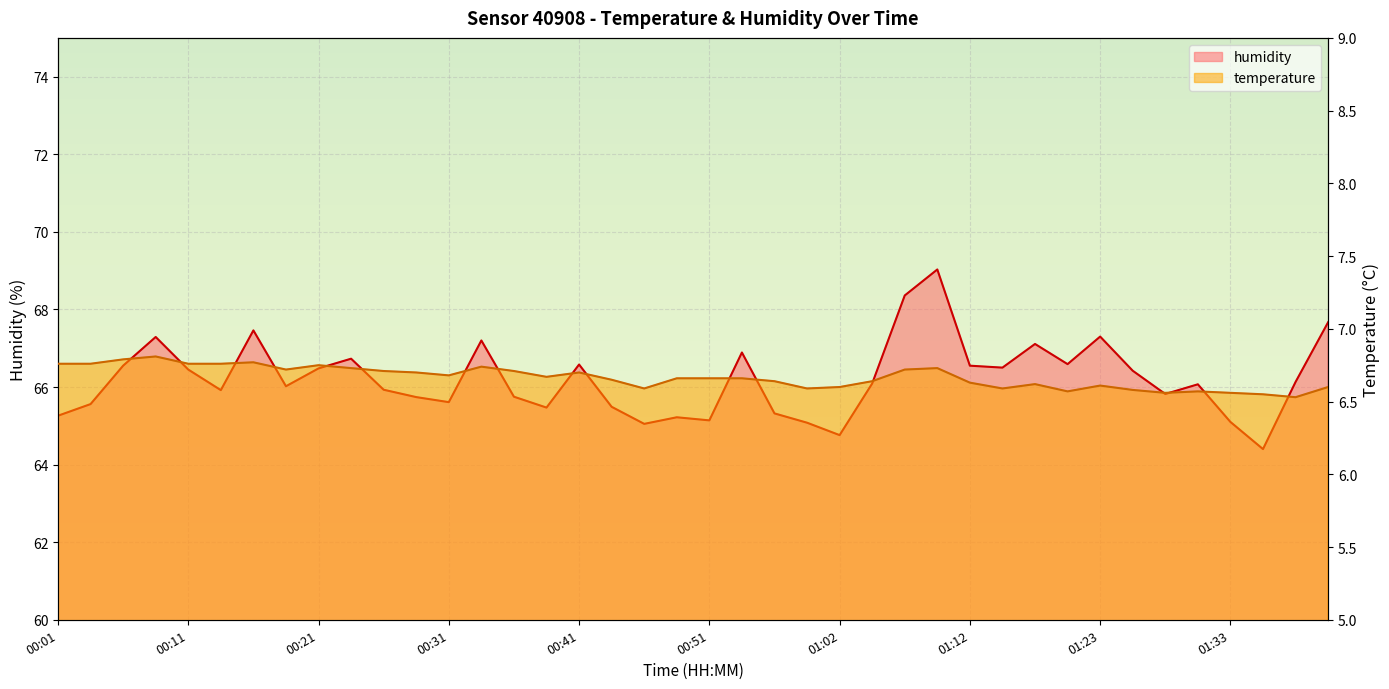

Reading left to right, transcribe all the data shown in this chart.

temperature: 00:01=6.8	00:03=6.8	00:06=6.8	00:08=6.8	00:11=6.8	00:13=6.8	00:16=6.8	00:18=6.7	00:21=6.8	00:23=6.7	00:26=6.7	00:29=6.7	00:31=6.7	00:34=6.7	00:36=6.7	00:39=6.7	00:41=6.7	00:44=6.7	00:46=6.6	00:49=6.7	00:51=6.7	00:54=6.7	00:57=6.6	00:59=6.6	01:02=6.6	01:04=6.6	01:07=6.7	01:09=6.7	01:12=6.6	01:15=6.6	01:17=6.6	01:20=6.6	01:23=6.6	01:25=6.6	01:28=6.6	01:31=6.6	01:33=6.6	01:36=6.5	01:38=6.5	01:41=6.6
humidity: 00:01=65.3	00:03=65.6	00:06=66.5	00:08=67.3	00:11=66.5	00:13=65.9	00:16=67.5	00:18=66.0	00:21=66.5	00:23=66.7	00:26=65.9	00:29=65.7	00:31=65.6	00:34=67.2	00:36=65.8	00:39=65.5	00:41=66.6	00:44=65.5	00:46=65.0	00:49=65.2	00:51=65.1	00:54=66.9	00:57=65.3	00:59=65.1	01:02=64.8	01:04=66.1	01:07=68.4	01:09=69.0	01:12=66.5	01:15=66.5	01:17=67.1	01:20=66.6	01:23=67.3	01:25=66.4	01:28=65.8	01:31=66.1	01:33=65.1	01:36=64.4	01:38=66.1	01:41=67.7